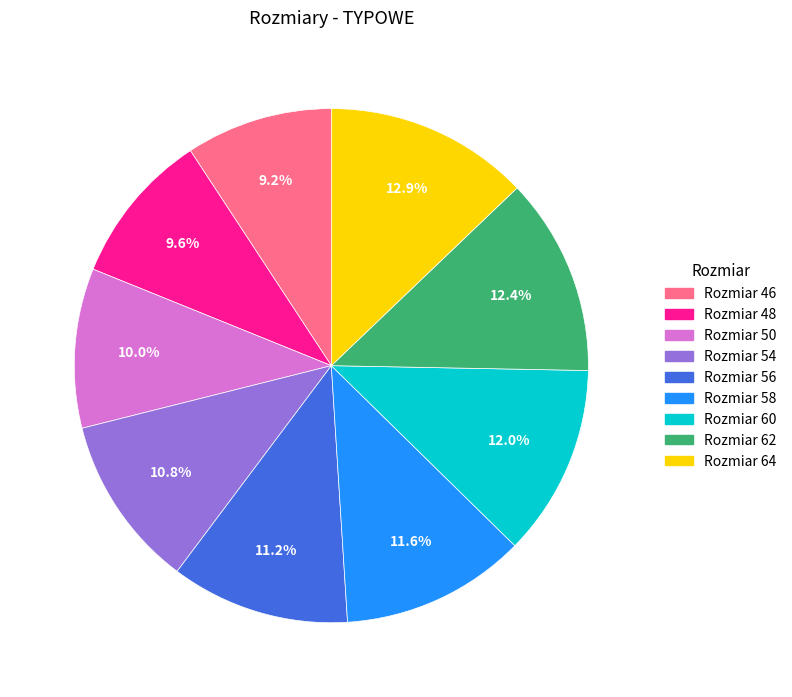

Does any single category account for the majority?

No